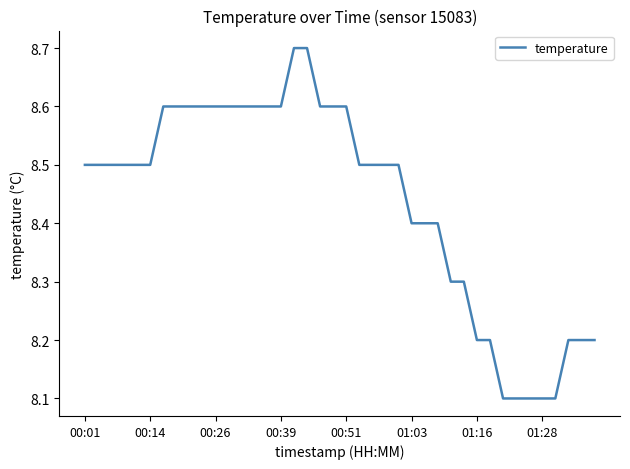

What is the smallest value displayed?

8.1